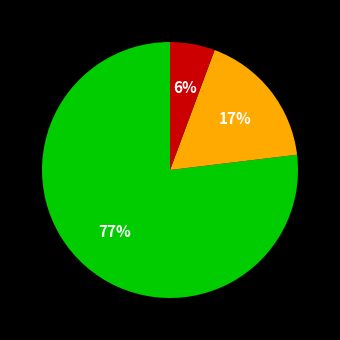

Is there a majority slice in this chart?

Yes